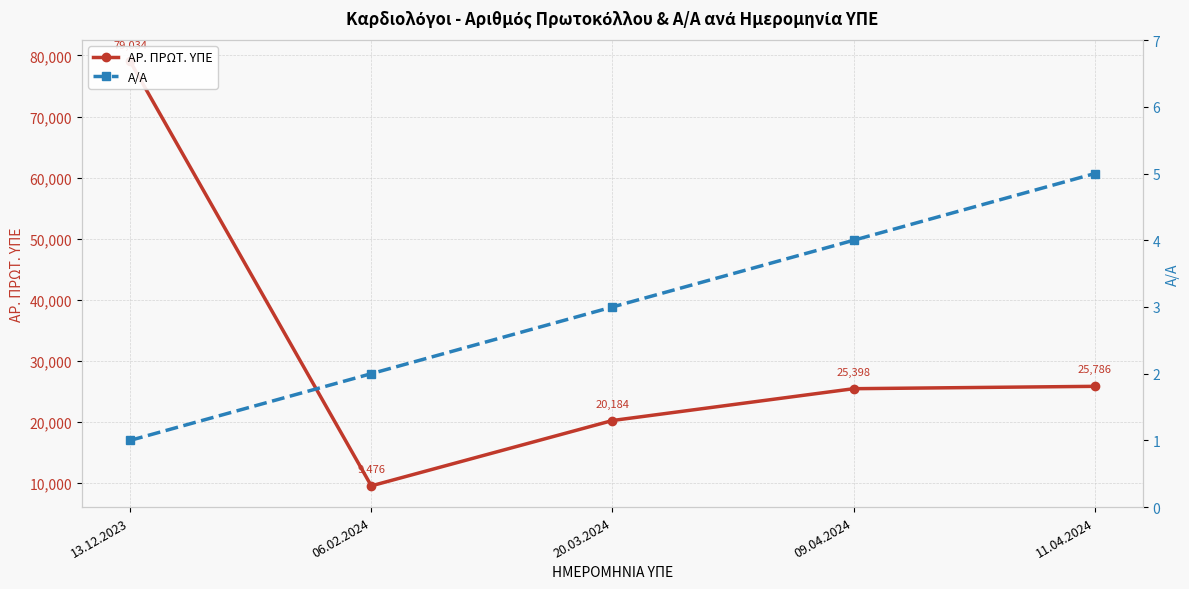

What are all the series names shown in the legend?

ΑΡ. ΠΡΩΤ. ΥΠΕ, Α/Α